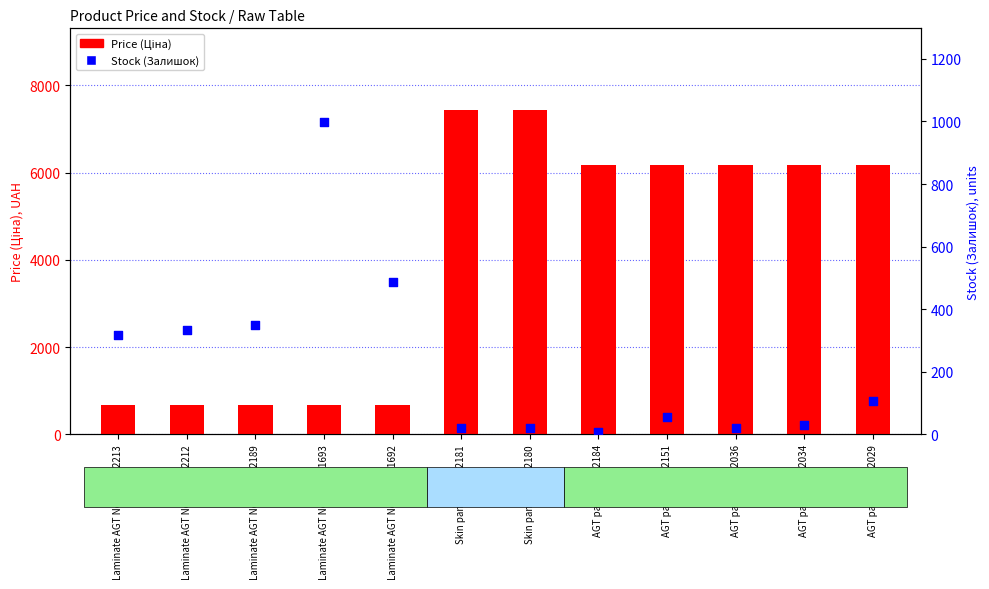

Is the value of Price (Ціна) at AGT panel 11352036 greater than the value of Stock (Залишок) at Skin panel 247052180?

Yes